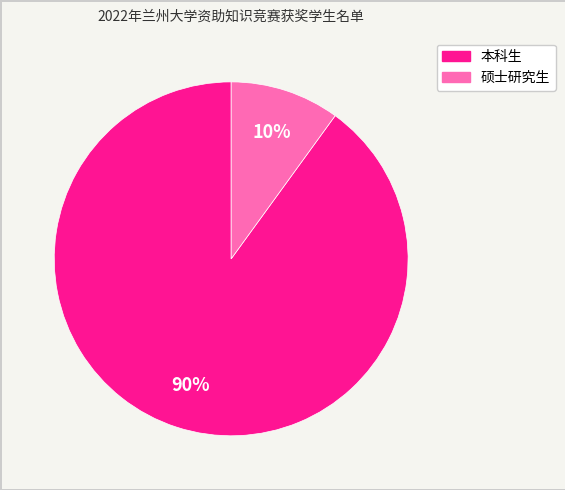

How many segments does this pie chart have?

2